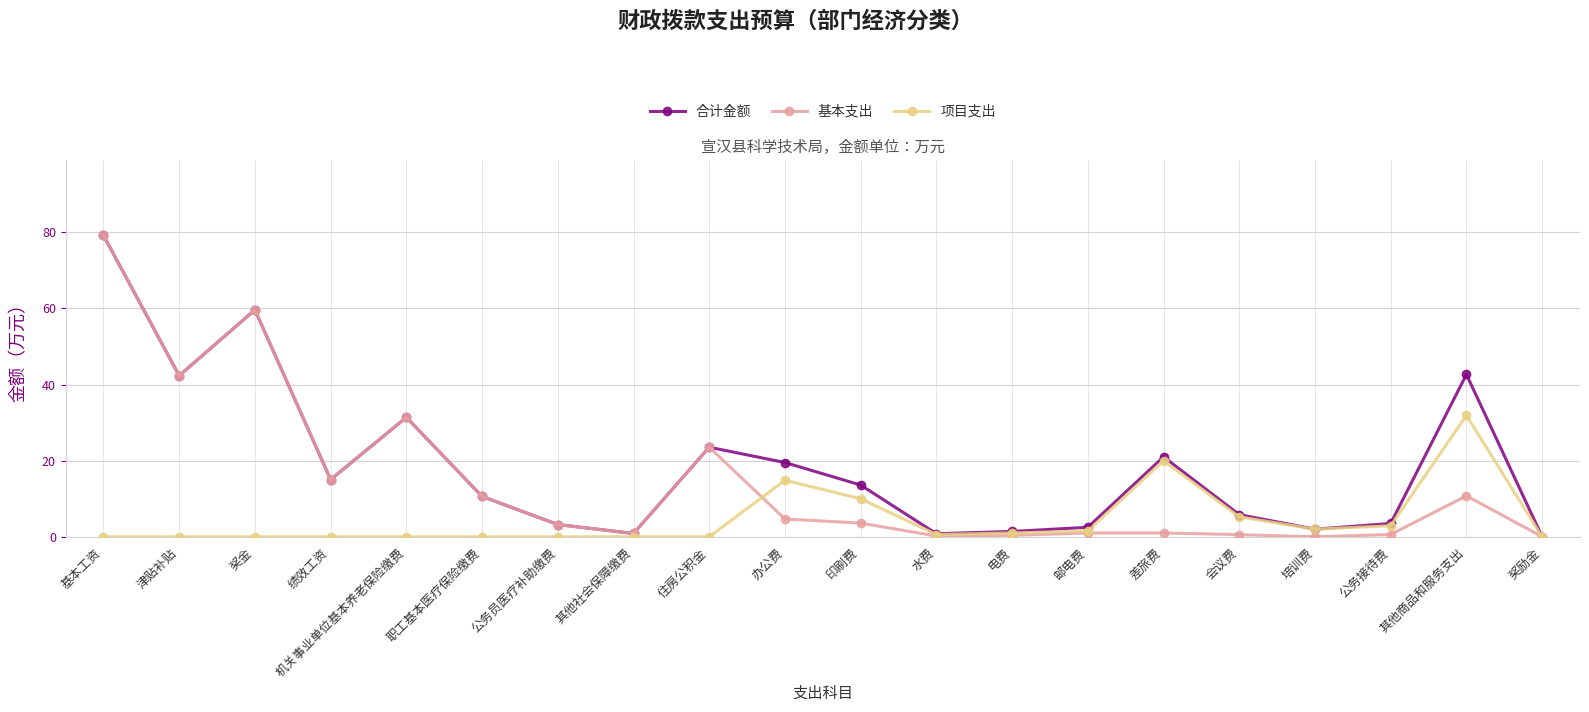

Rank the series by their average value, from highest to lowest.

合计金额, 基本支出, 项目支出